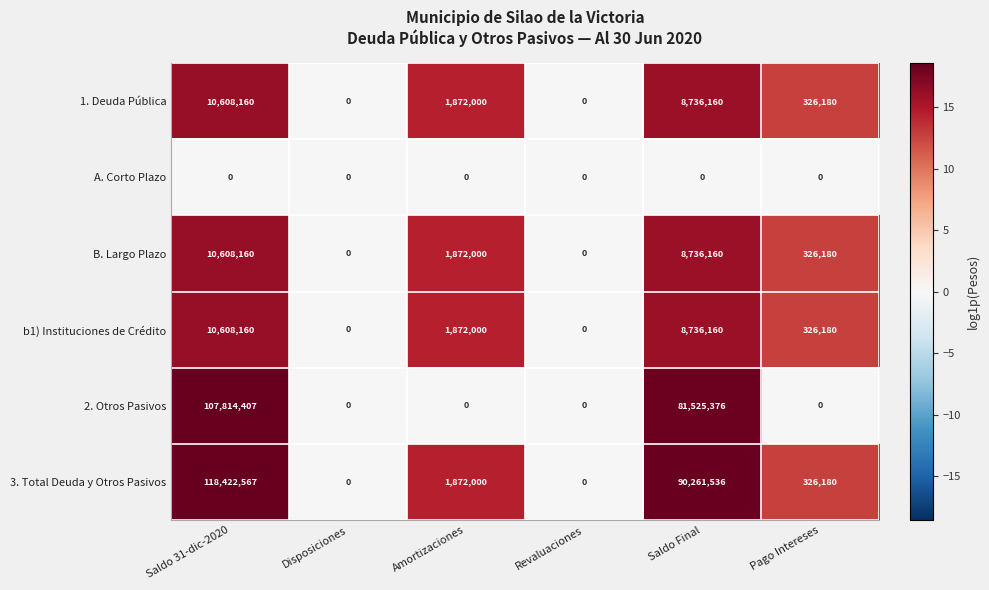

What is the maximum value shown in the chart?

118422567